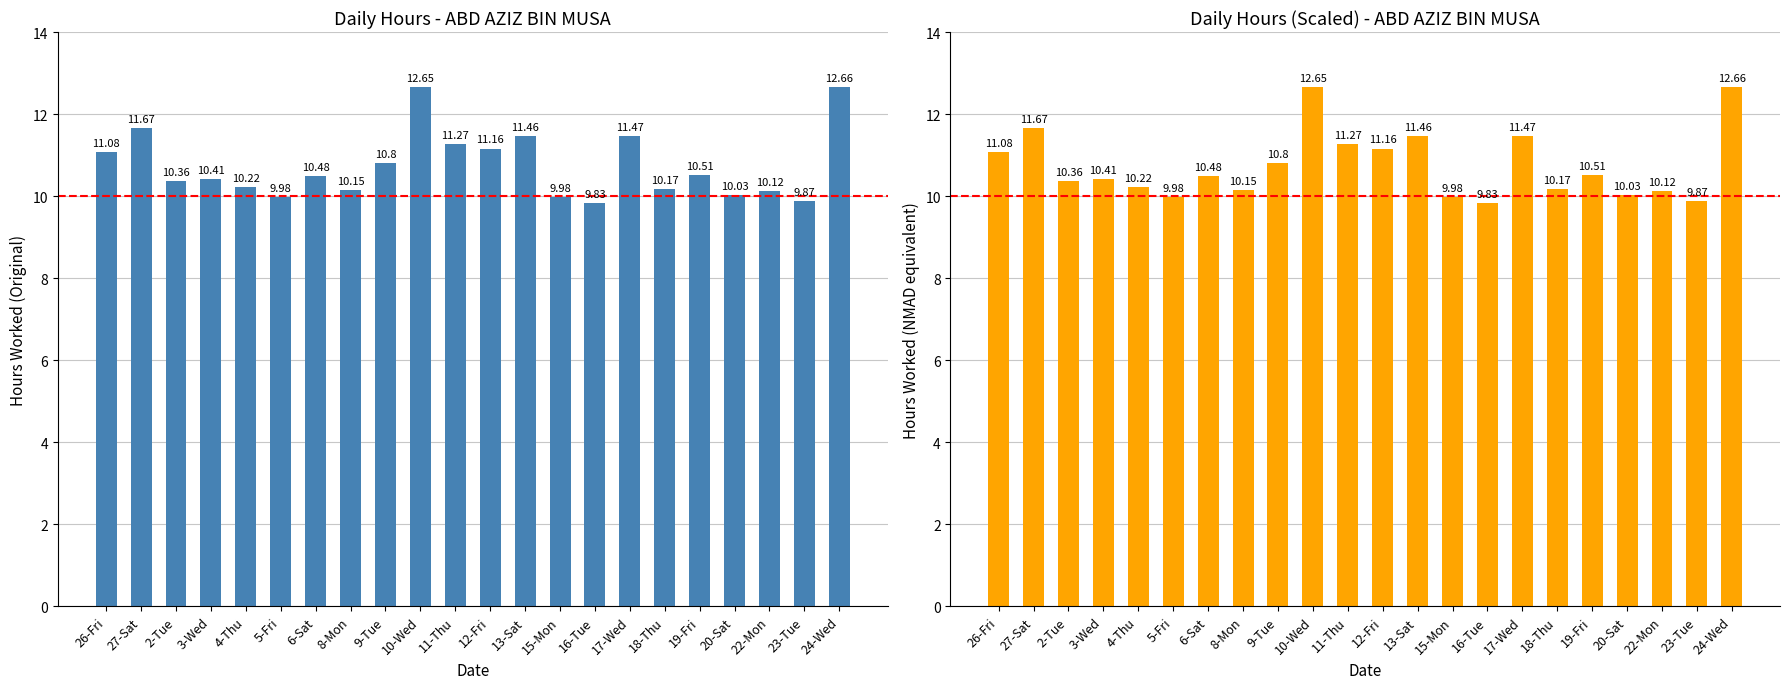

True or false: the data shows 7.3 at 12-Fri.

False